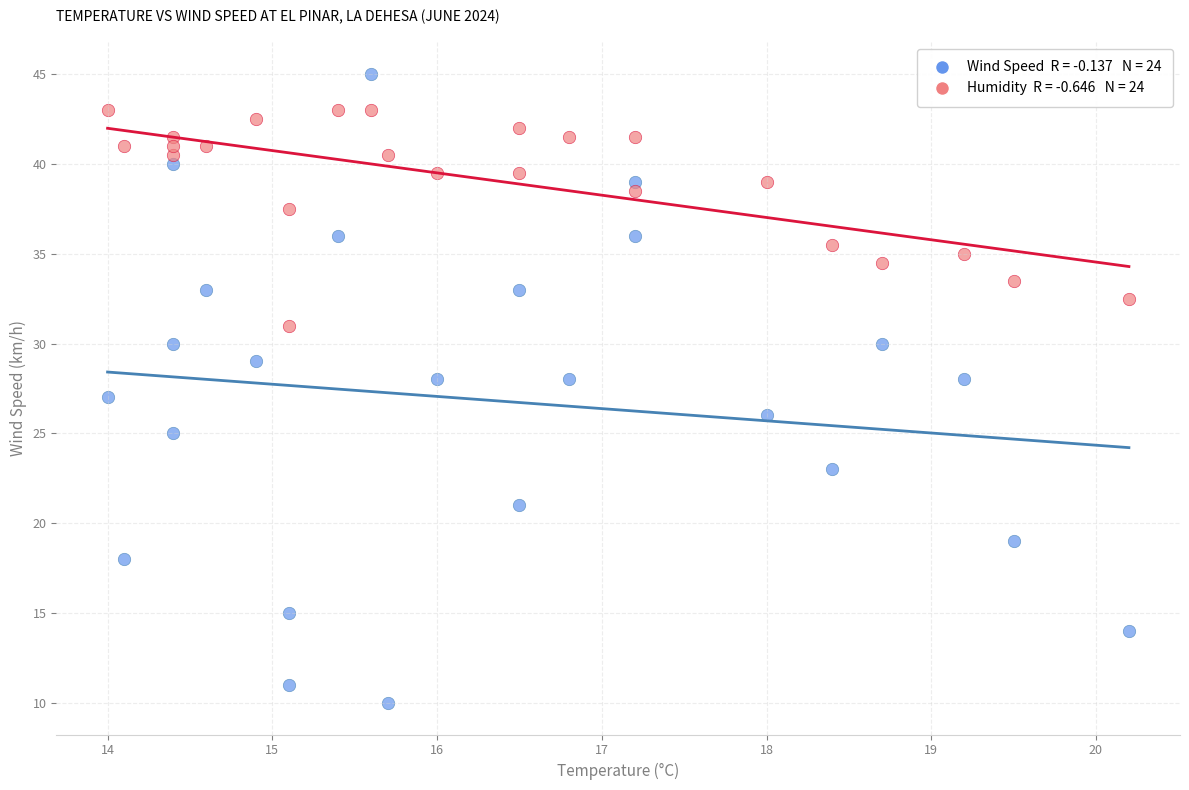

Across all data points, what is the range of Y values (max minus min)?

35.0